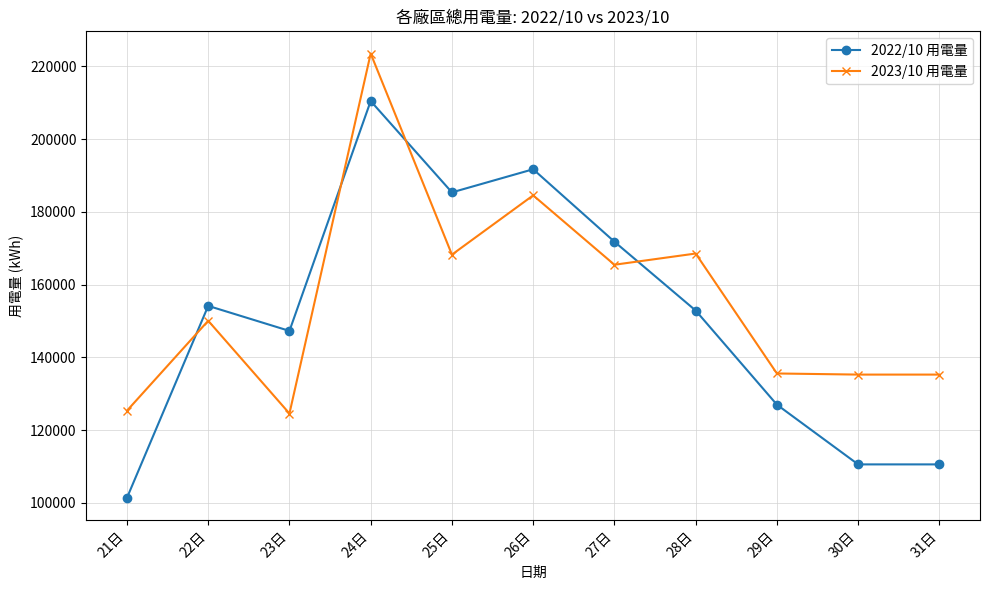

How many categories are shown in the chart?

11